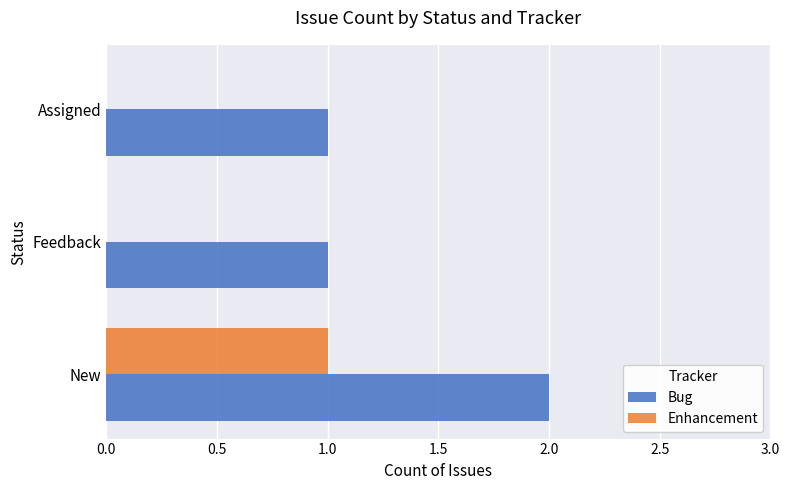

The Enhancement series shows 0 at Assigned. True or false?

True